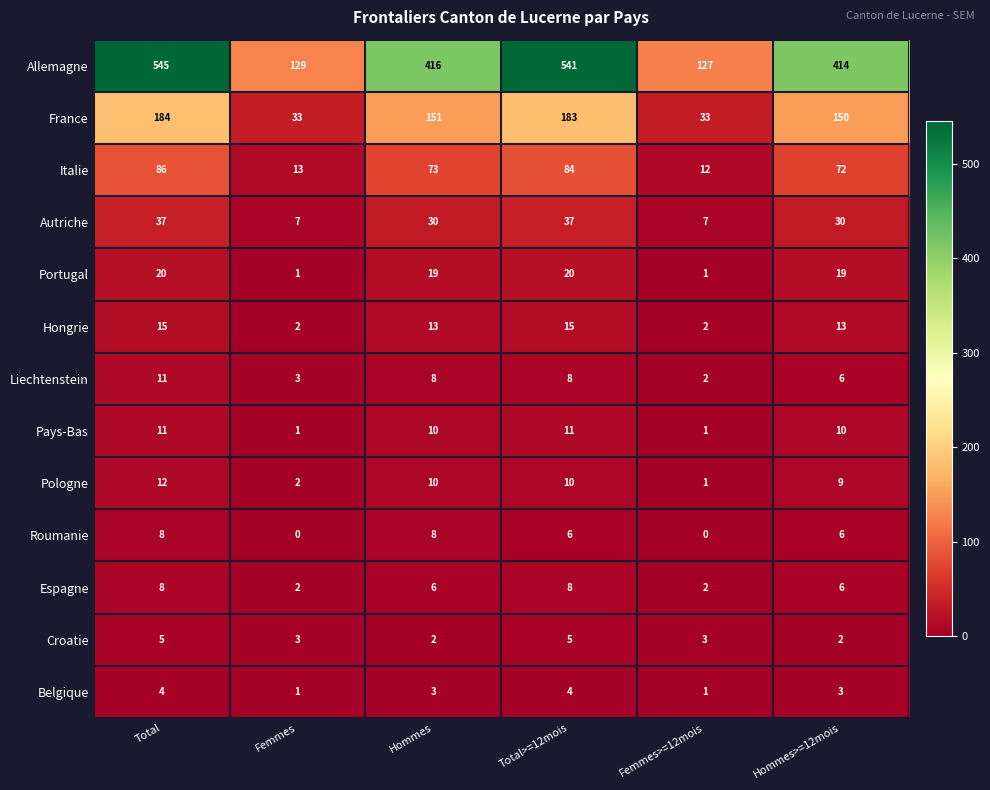

Which label corresponds to the largest value in the chart?

Total